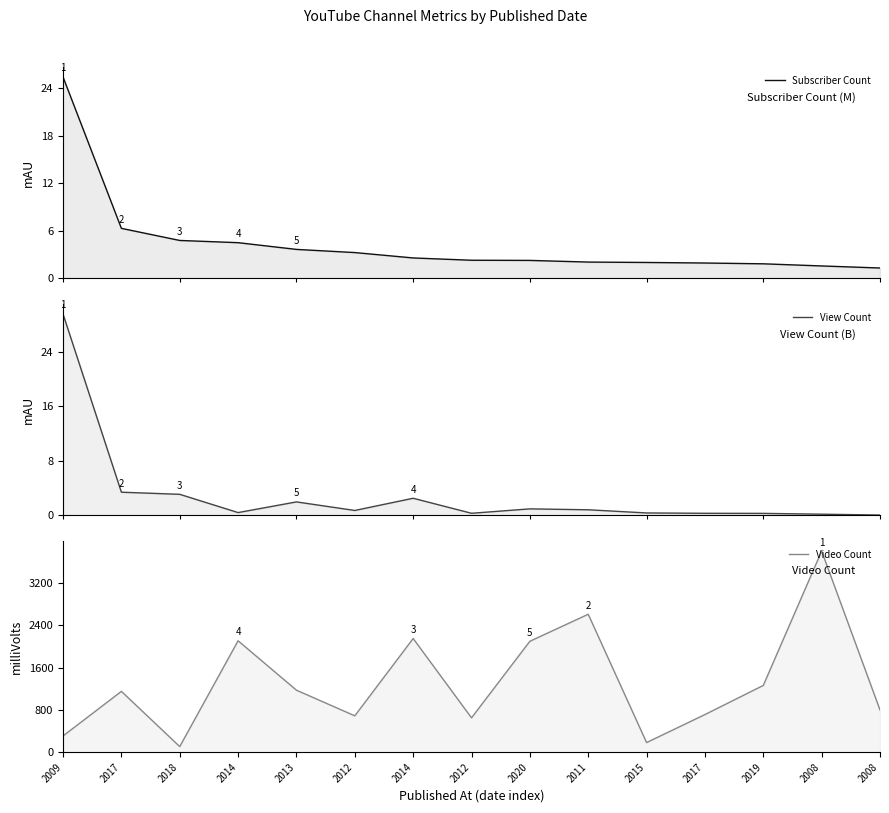

How many lines are shown in the chart?

3